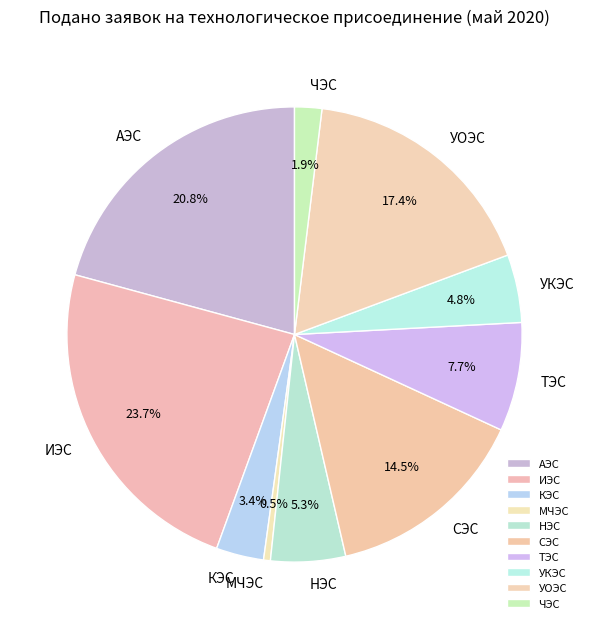

What is the ratio of the value at УОЭС to the value at КЭС?

5.1